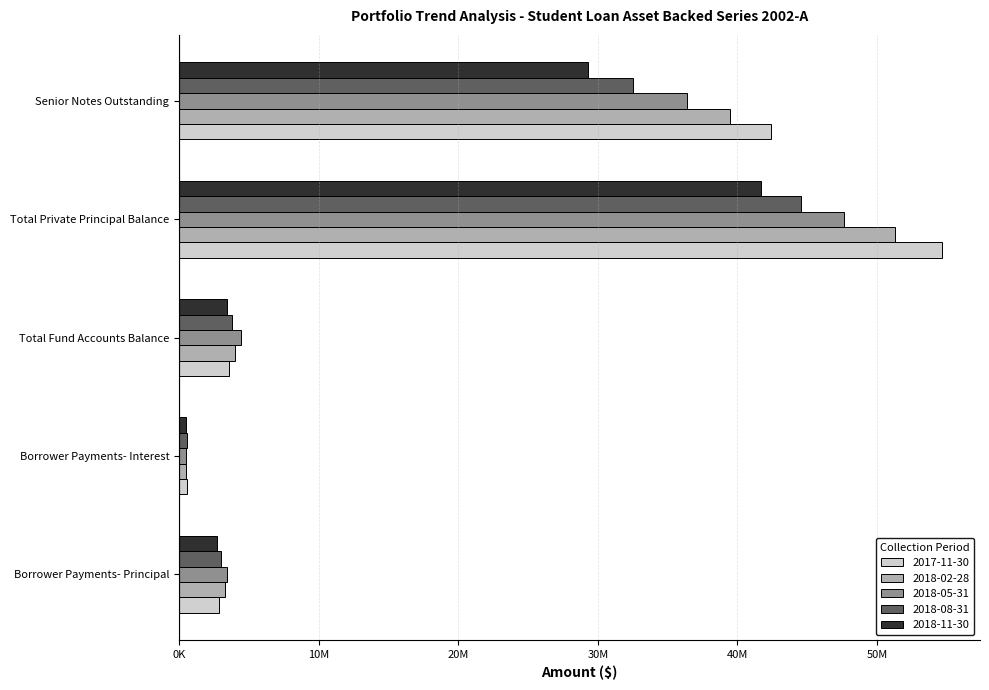

Rank the series at Senior Notes Outstanding from highest to lowest value.

2017-11-30, 2018-02-28, 2018-05-31, 2018-08-31, 2018-11-30